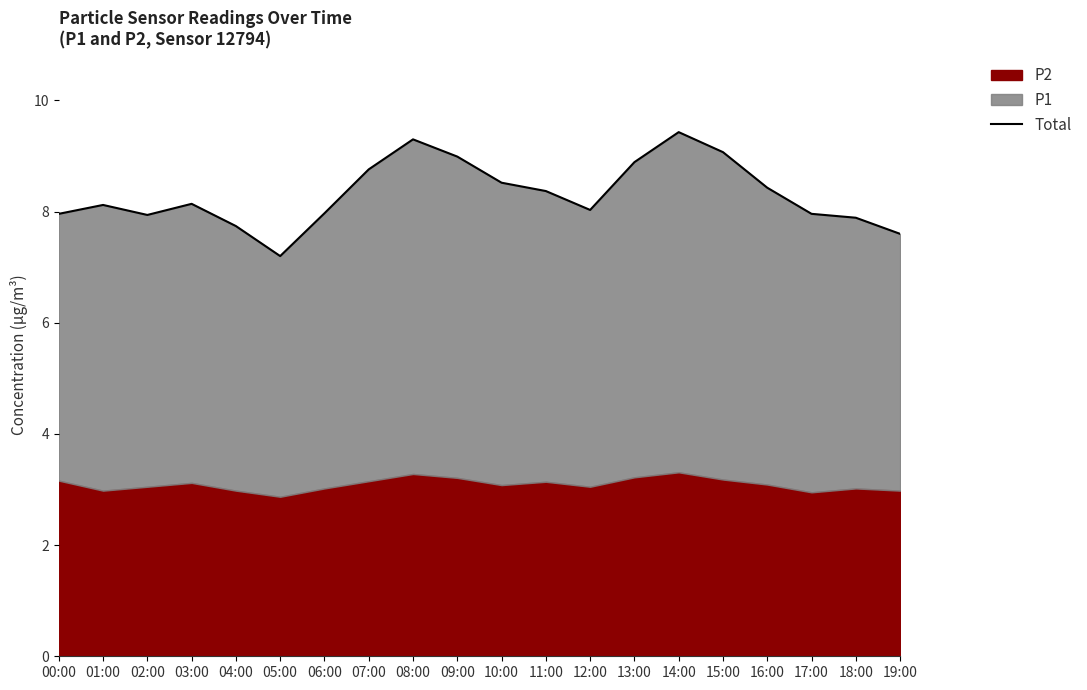

What is the maximum value shown in the chart?

9.4